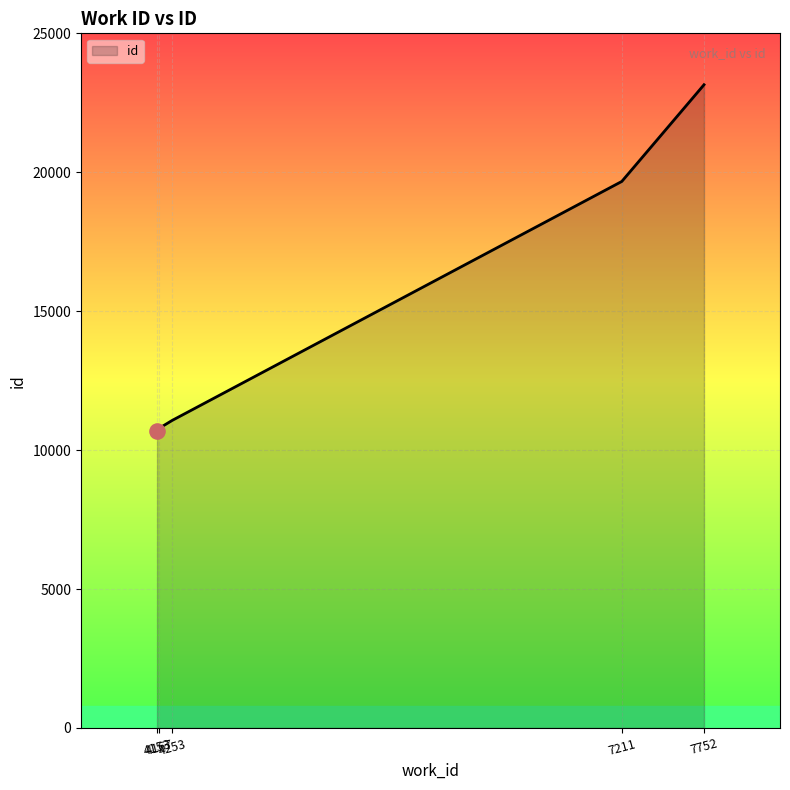

What is the change in value from 4167 to 7211?

+8885